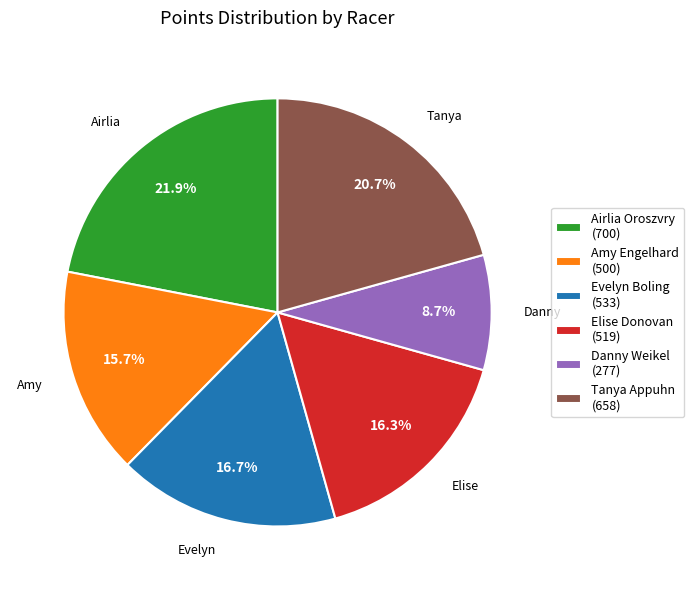

What is the largest slice in the pie chart?

Airlia Oroszvry